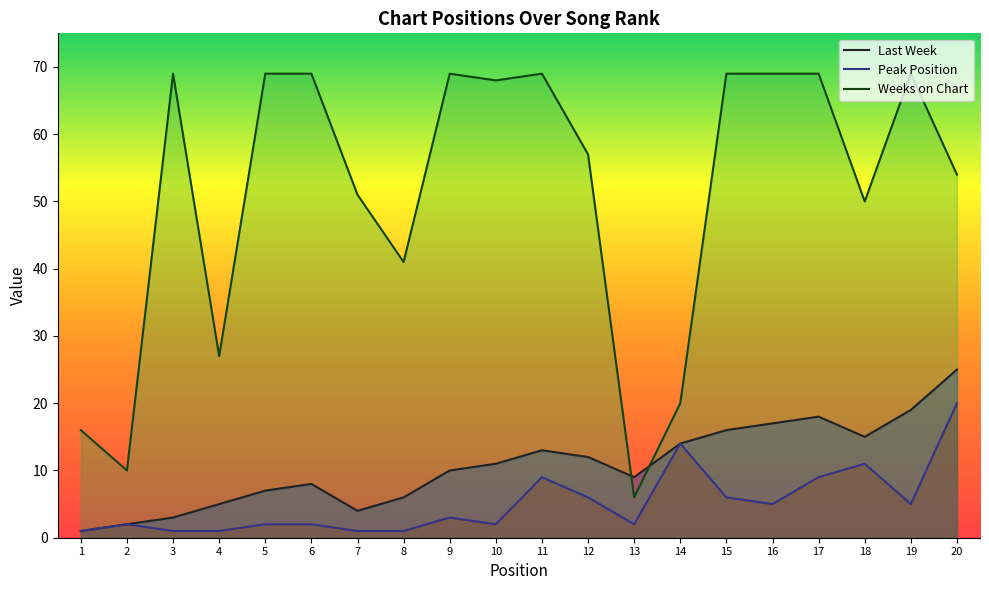

What is the maximum value shown in the chart?

69